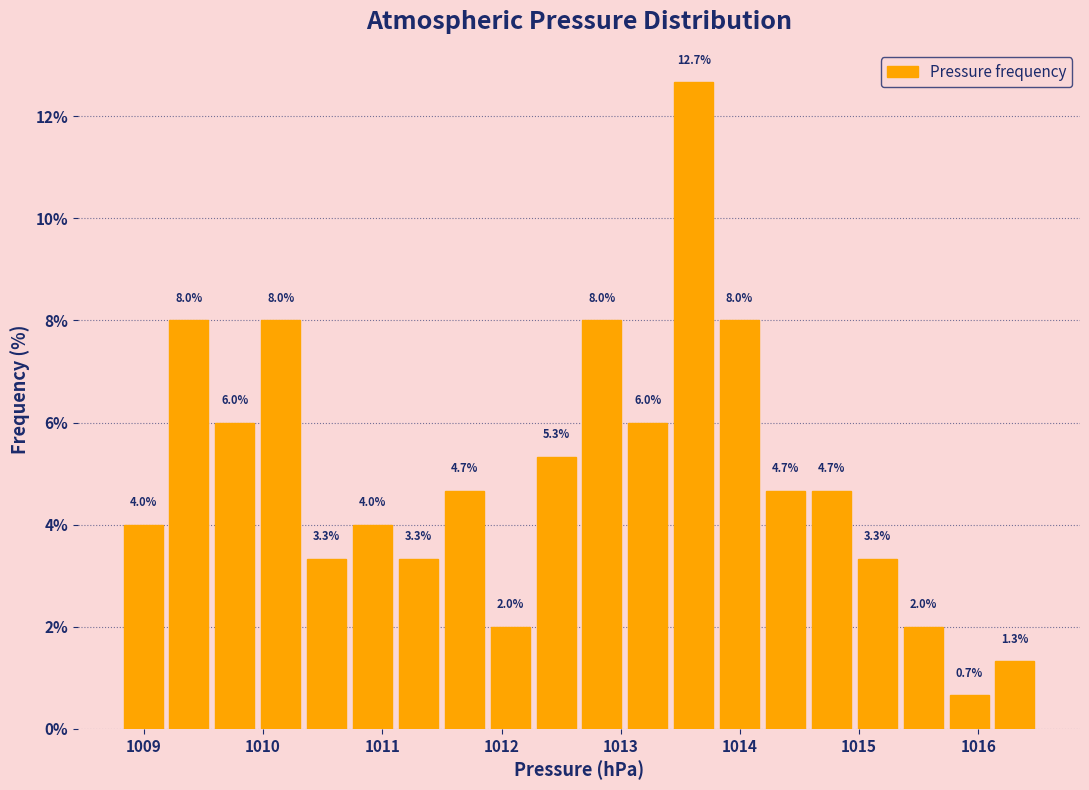

Read against the x-axis, roughly where is the centre of the tallest bar?

1013.6